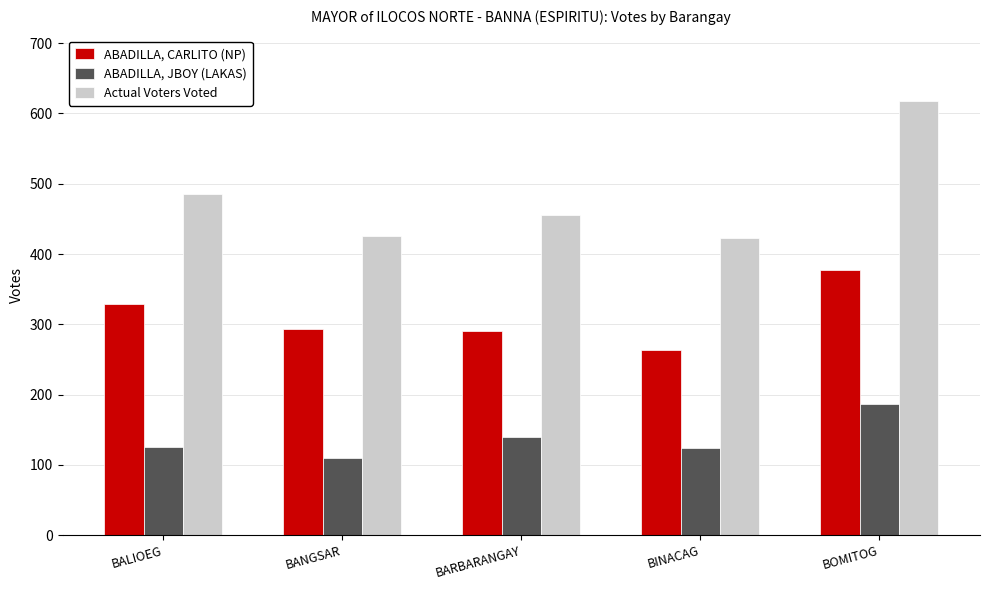

Which label corresponds to the smallest value in the chart?

BANGSAR